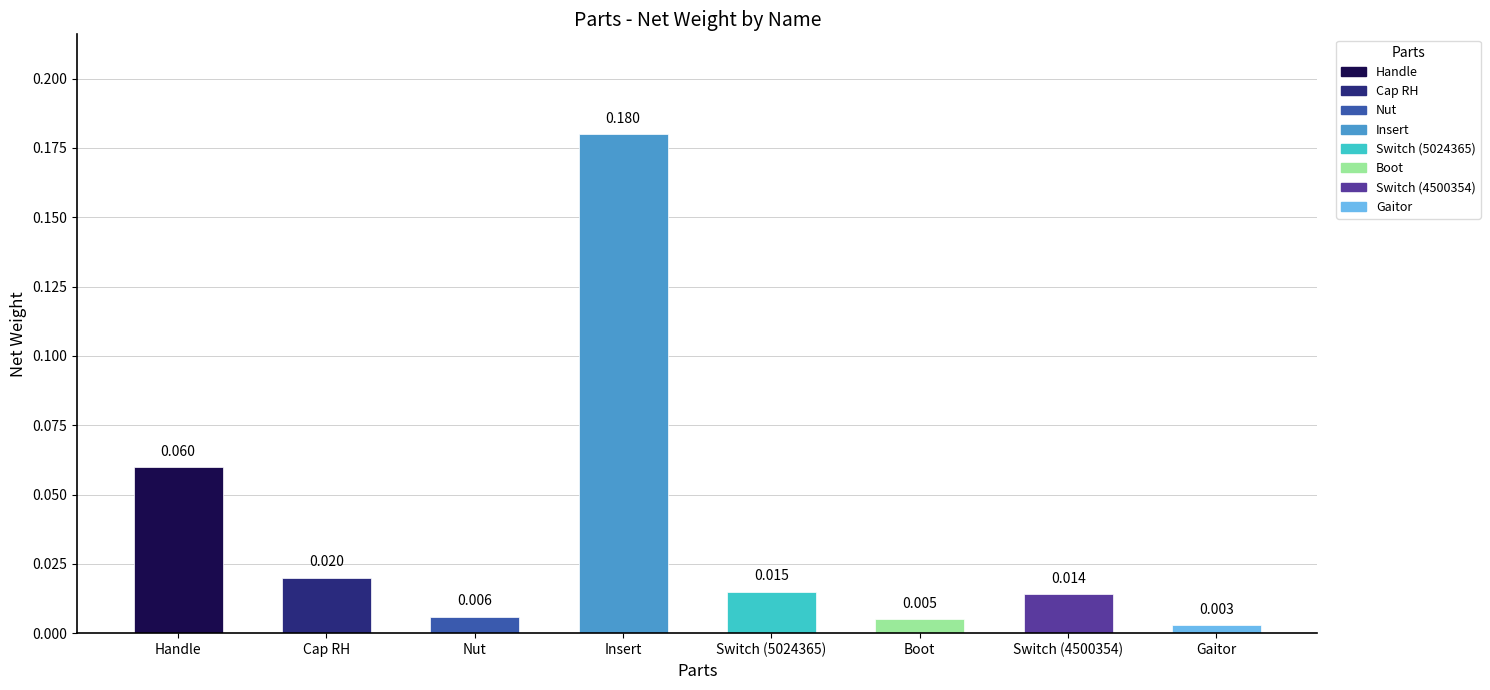

What is the label of the 2nd bar from the left?

Cap RH